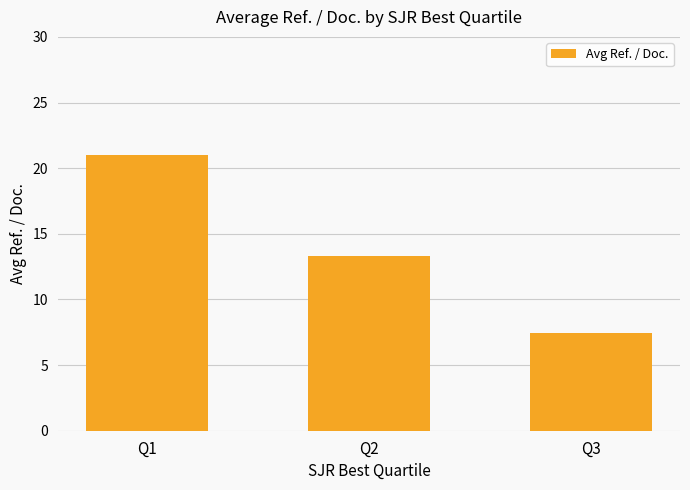

List the labels in order of value, smallest first.

Q3, Q2, Q1